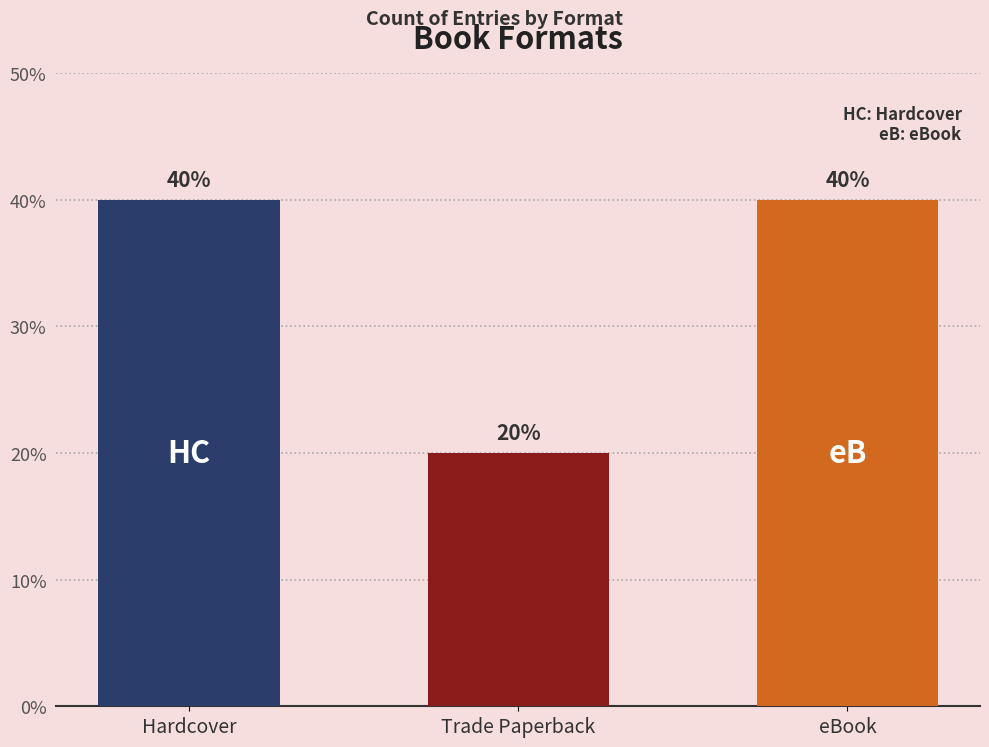

What position from the right is Trade Paperback?

2